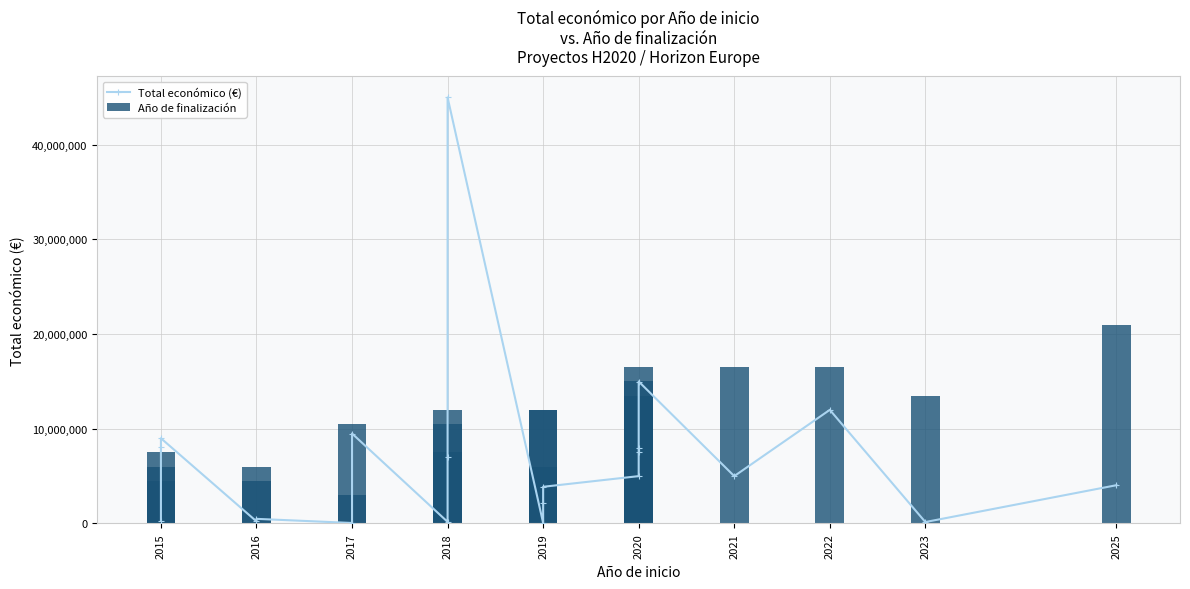

What are all the series names shown in the legend?

Total económico (€), Año de finalización